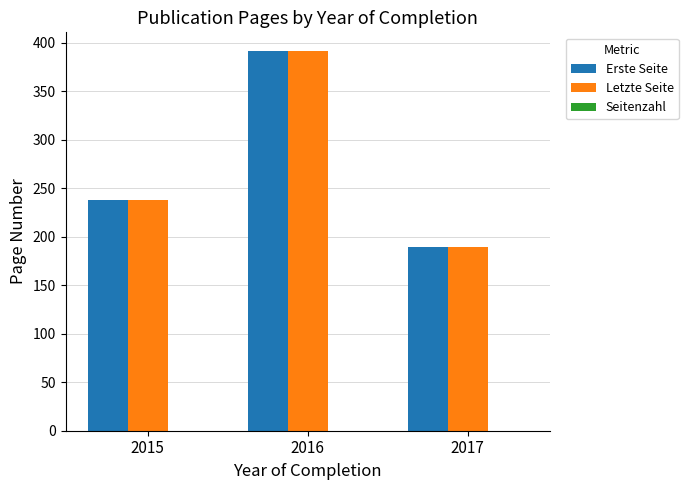

List the labels in order of Letzte Seite value, smallest first.

2017, 2015, 2016